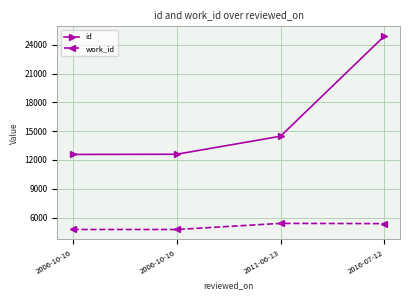

Reading left to right, list all the values displayed in this chart.

id: 12580	12599	14477	24929
work_id: 4753	4753	5390	5366